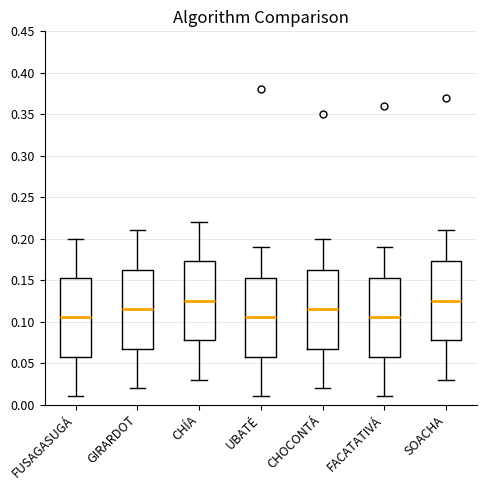

Where does the lower whisker of the box for UBATÉ end on the y-axis? The values are not printed on the chart, so give them approximately, as read against the axis.

0.010